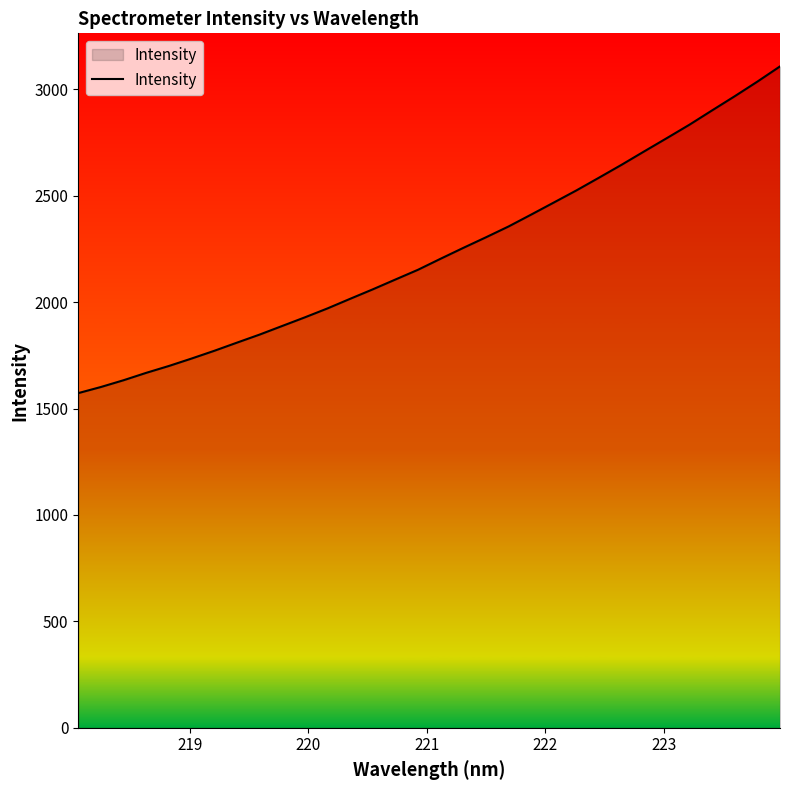

What is the smallest value displayed?

1572.8